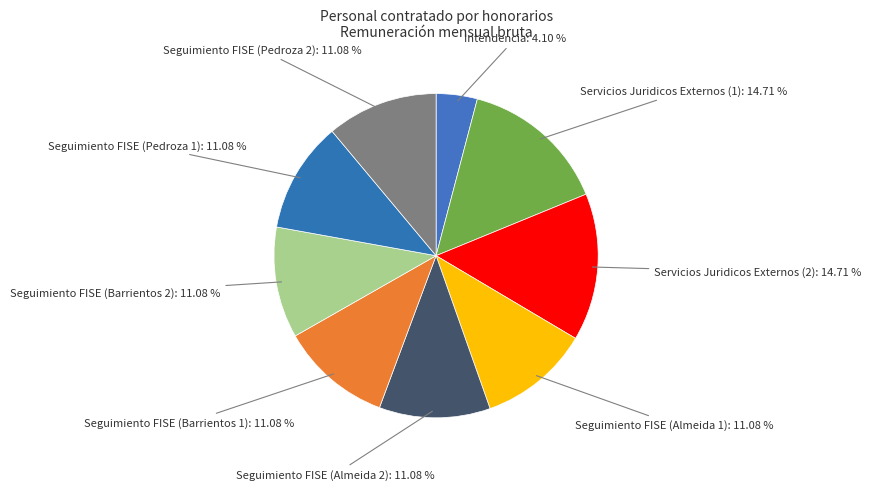

Combined, what portion of the pie is Seguimiento FISE (Pedroza 1) and Seguimiento FISE (Almeida 2)?

22.2%